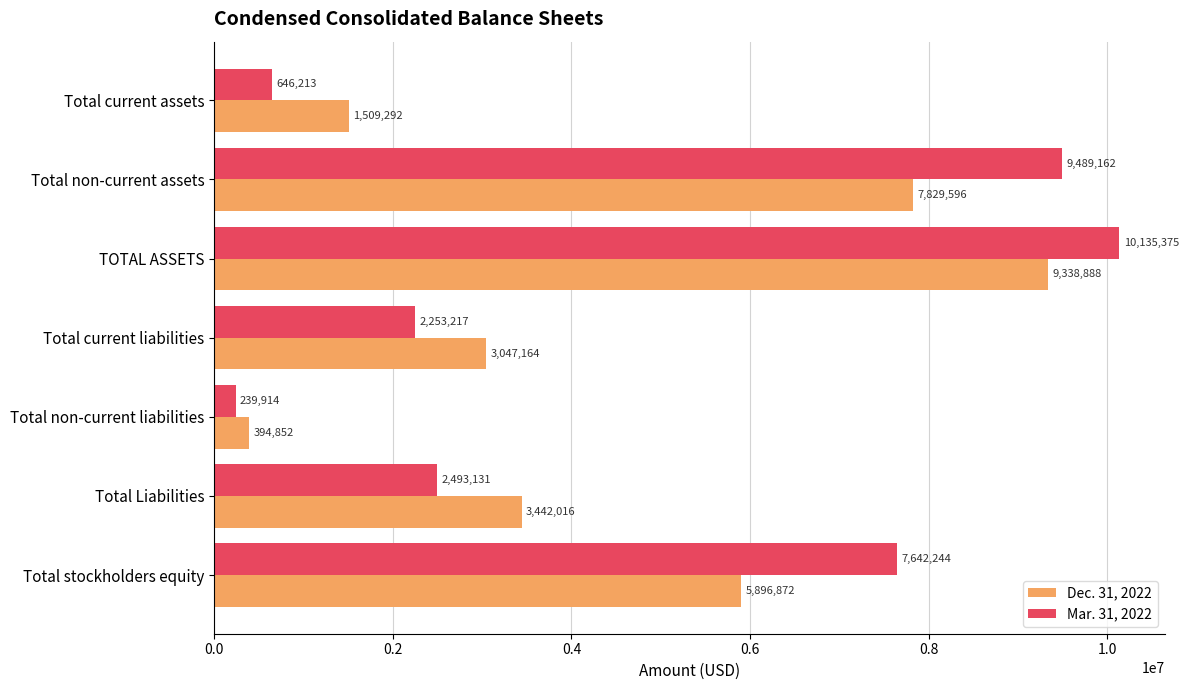

How many categories are shown in the chart?

7